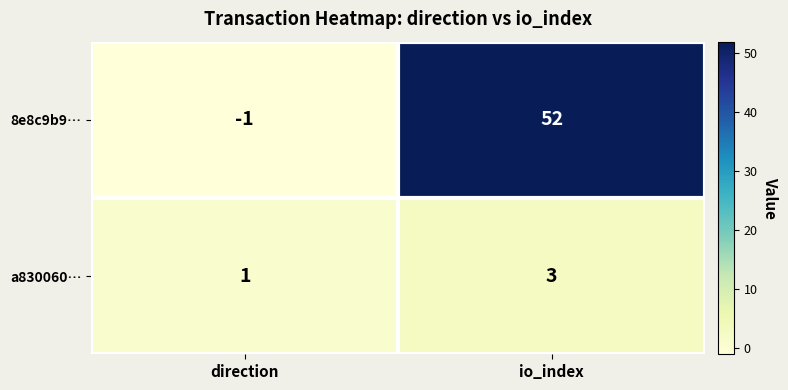

At direction, list the series in order from smallest to largest.

8e8c9b9…, a830060…